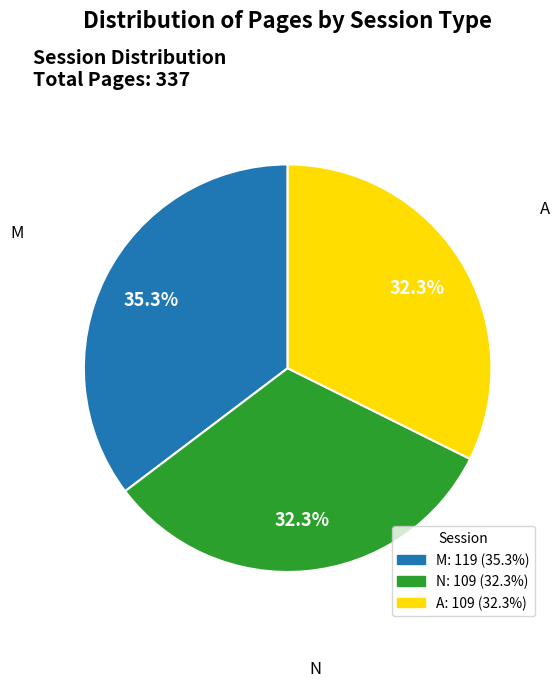

Is it true that N is 47% of the pie?

False